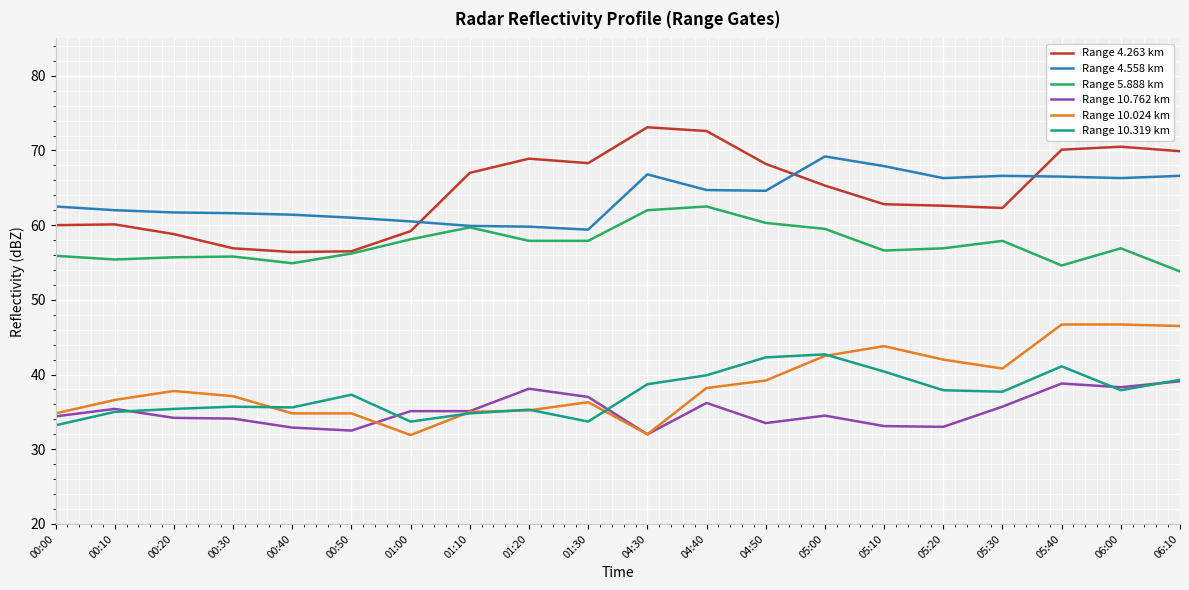

The value of Range 5.888 km at 01:00 is 20.4. True or false?

False